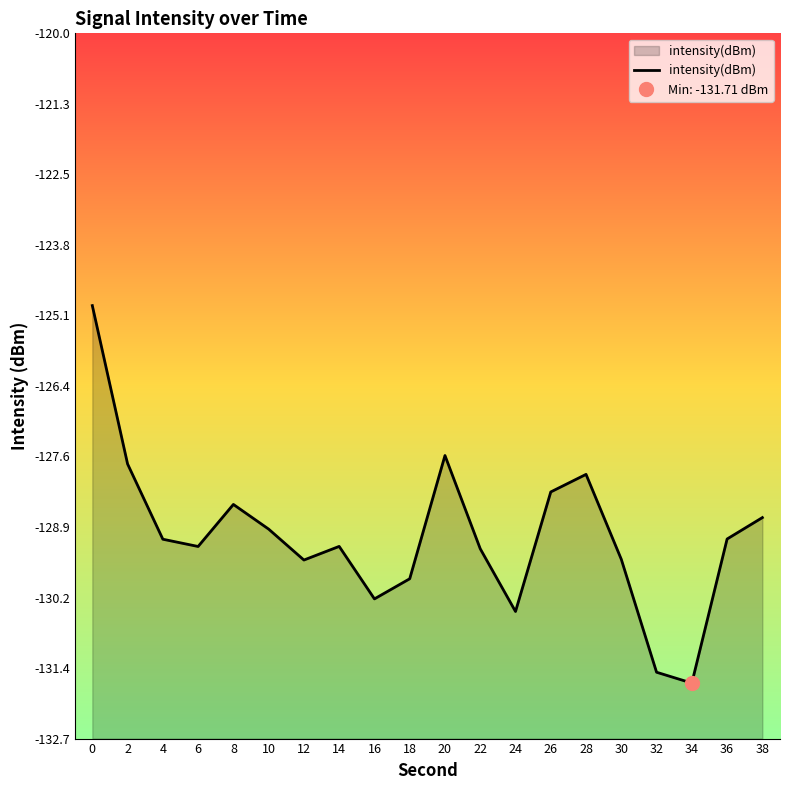

The value at 34 is -131.7. True or false?

True